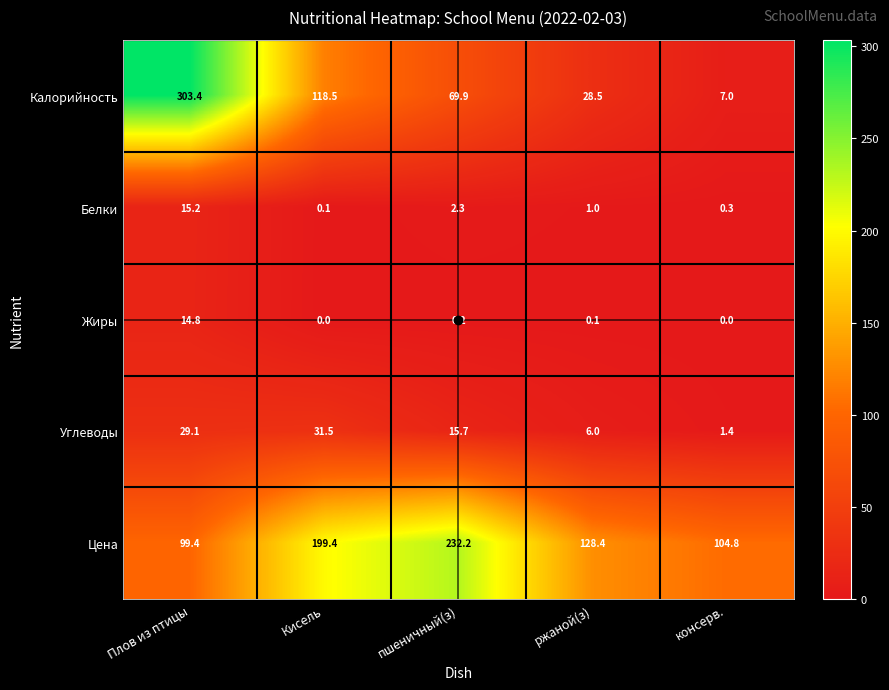

How many categories are shown in the chart?

5